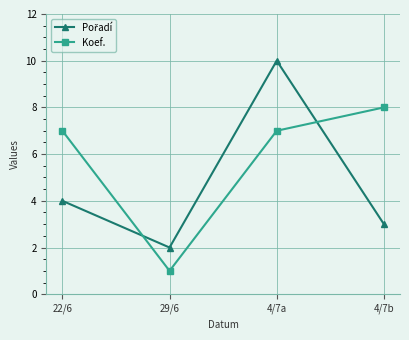

The value of Koef. at 4/7a is 7. True or false?

True